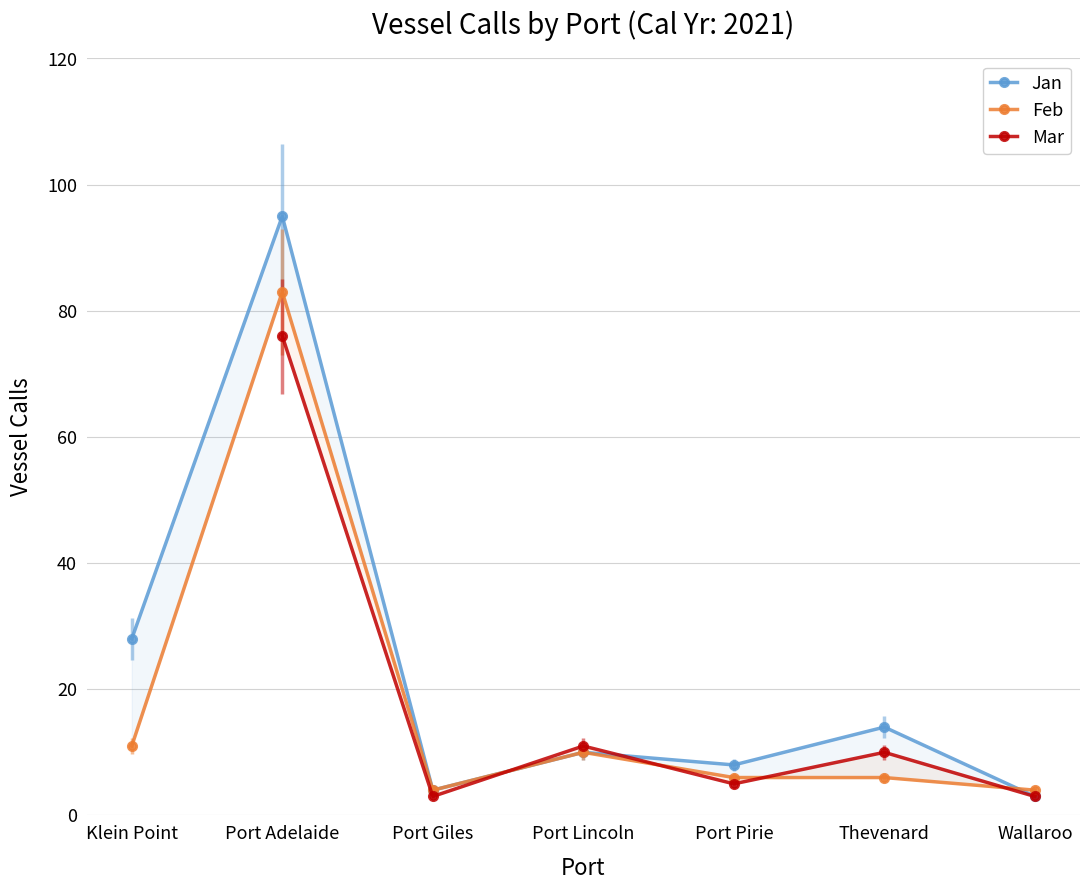

At how many categories does at least one series exceed 45?

1